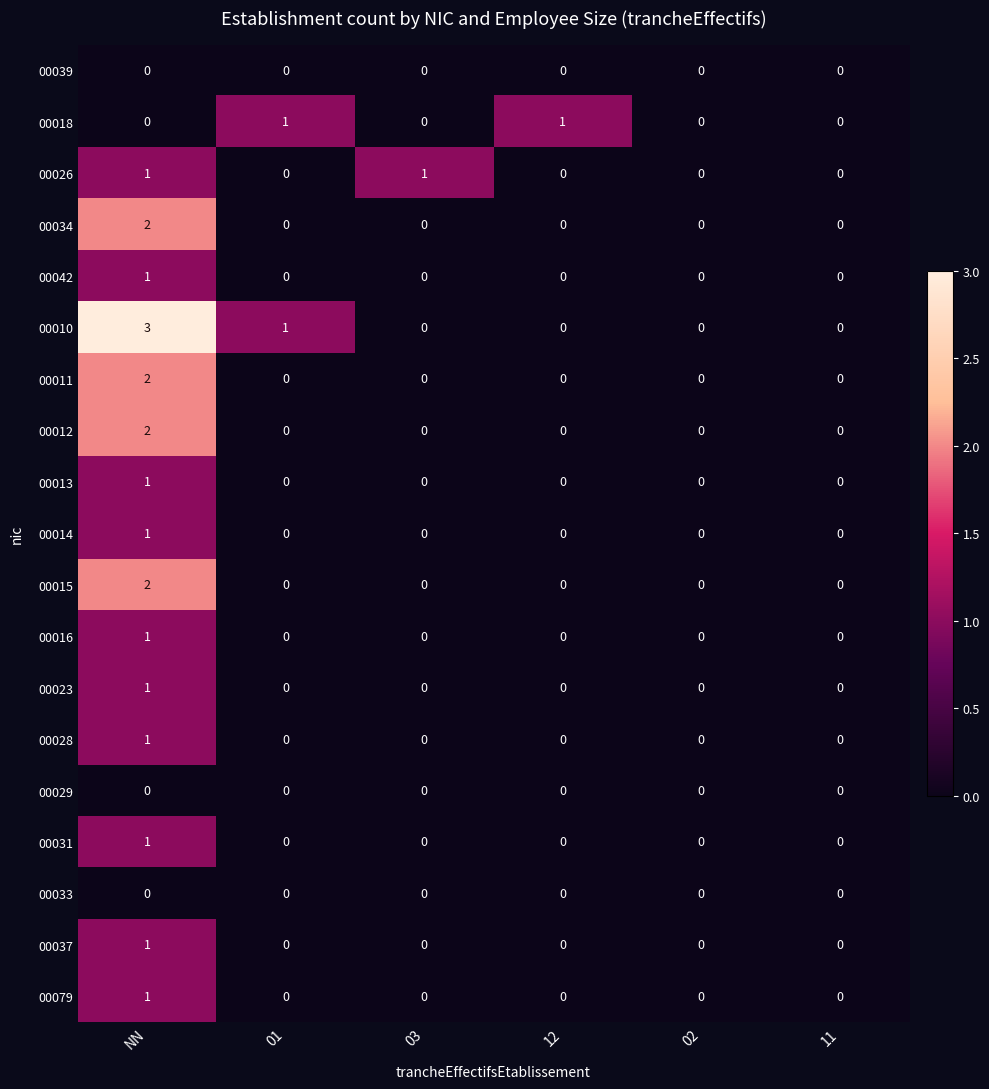

Is it true that 00011 equals 1 at 01?

False